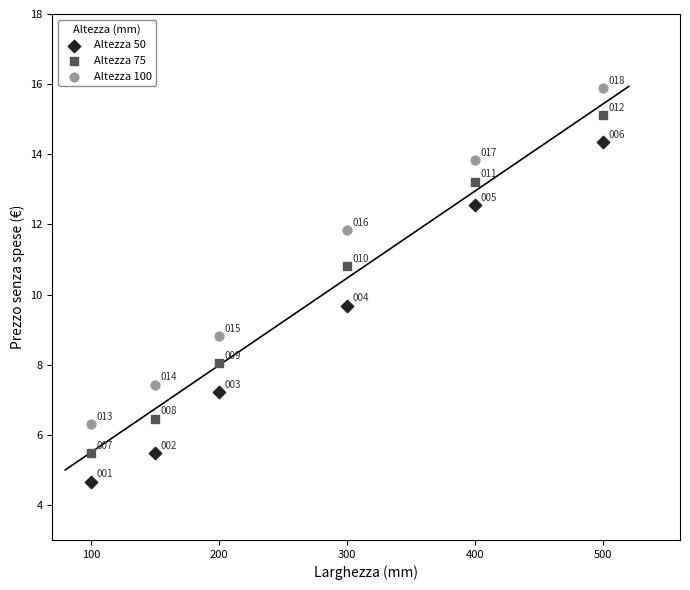

In the Altezza 50 series, what Y value is closest to 9?

9.7